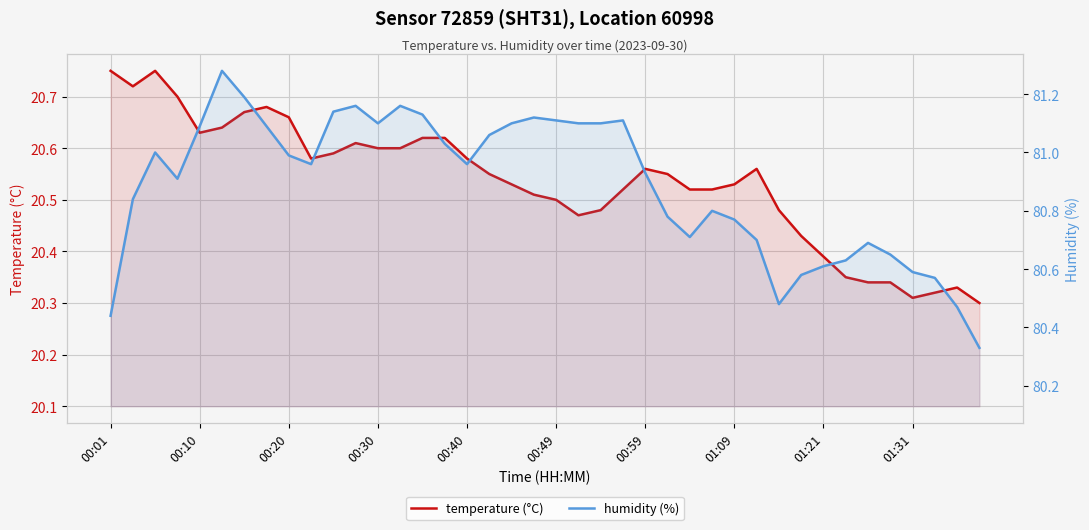

At how many categories does at least one series exceed 37?

40